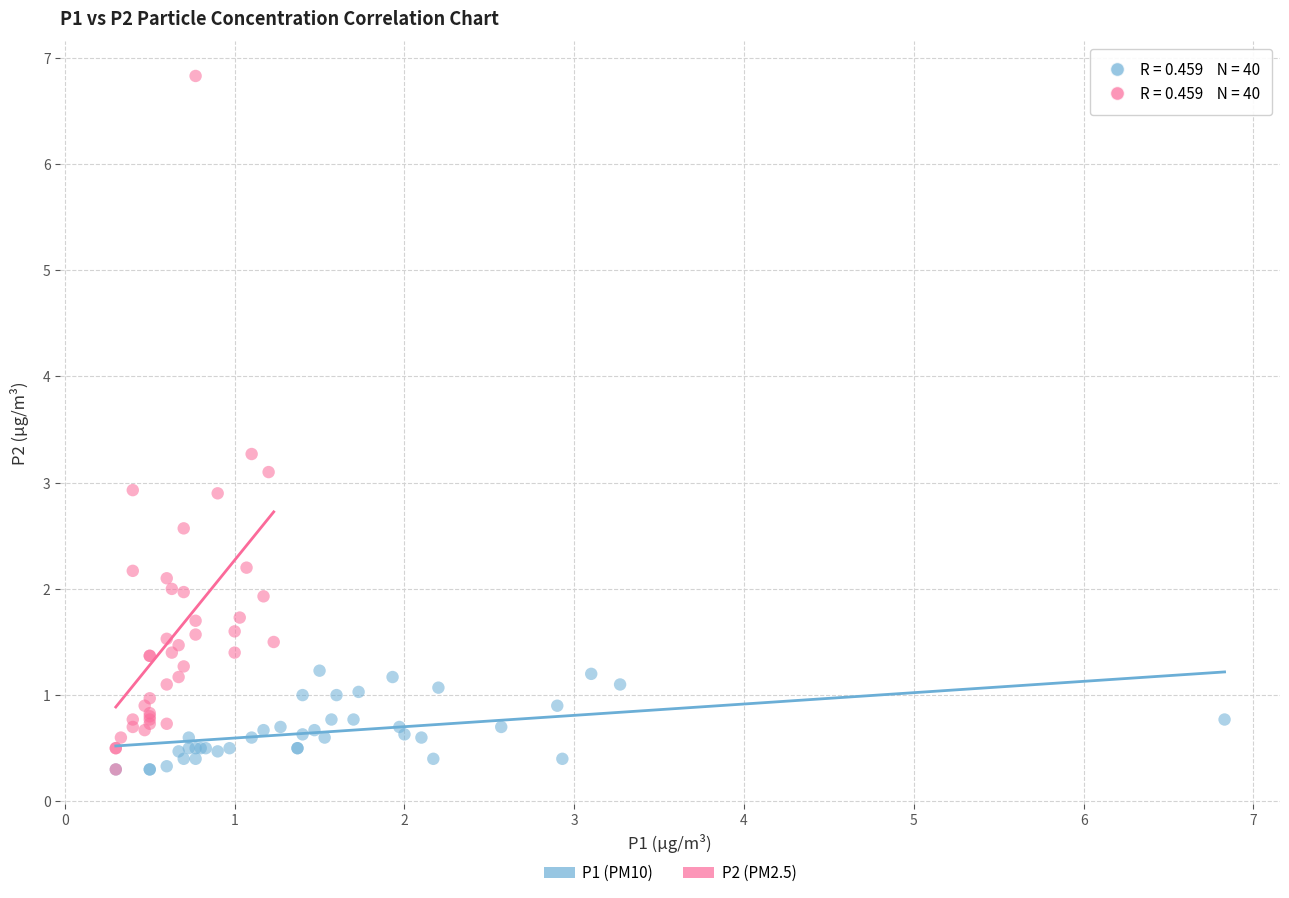

Which series contains the highest Y value?

P2 (PM2.5)